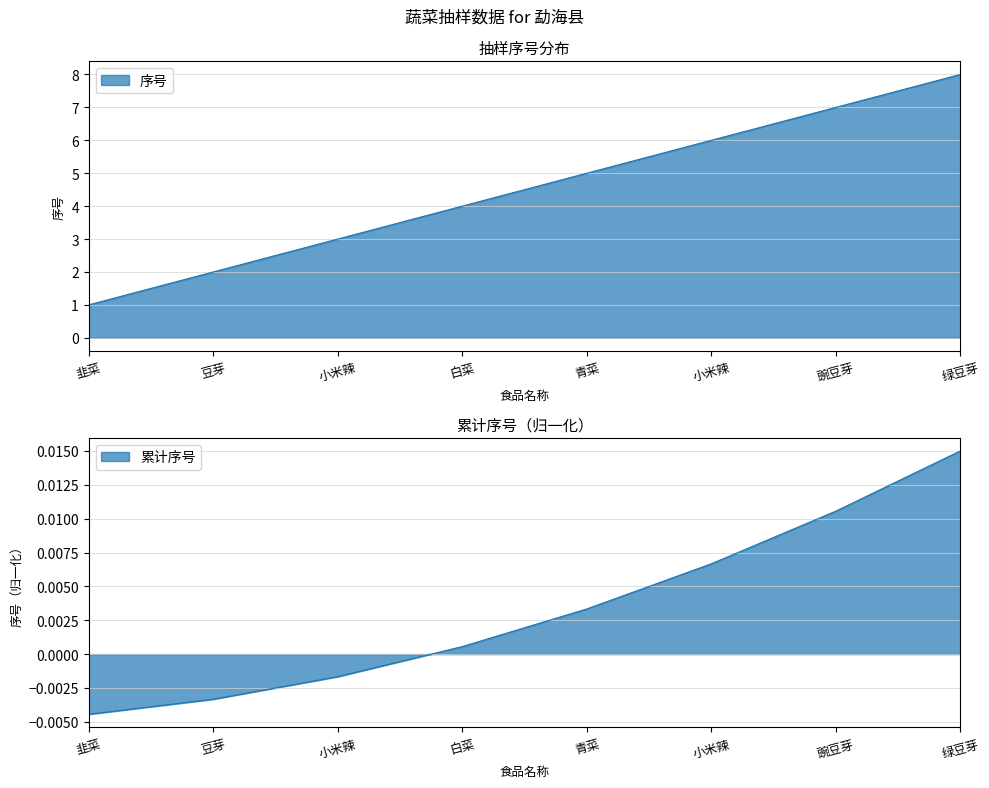

Rank the categories by value from lowest to highest.

韭菜, 豆芽, 小米辣, 白菜, 青菜, 小米辣, 豌豆芽, 绿豆芽